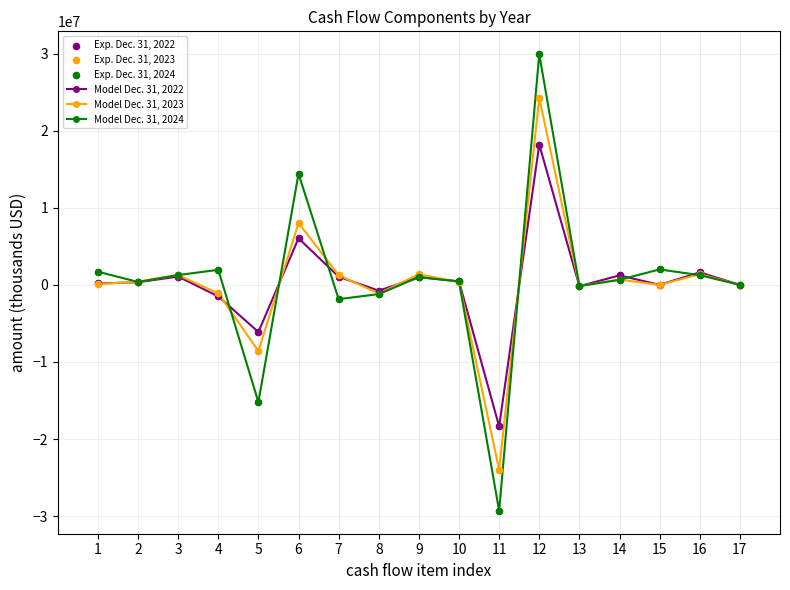

At how many categories does at least one series exceed 6216483?

2